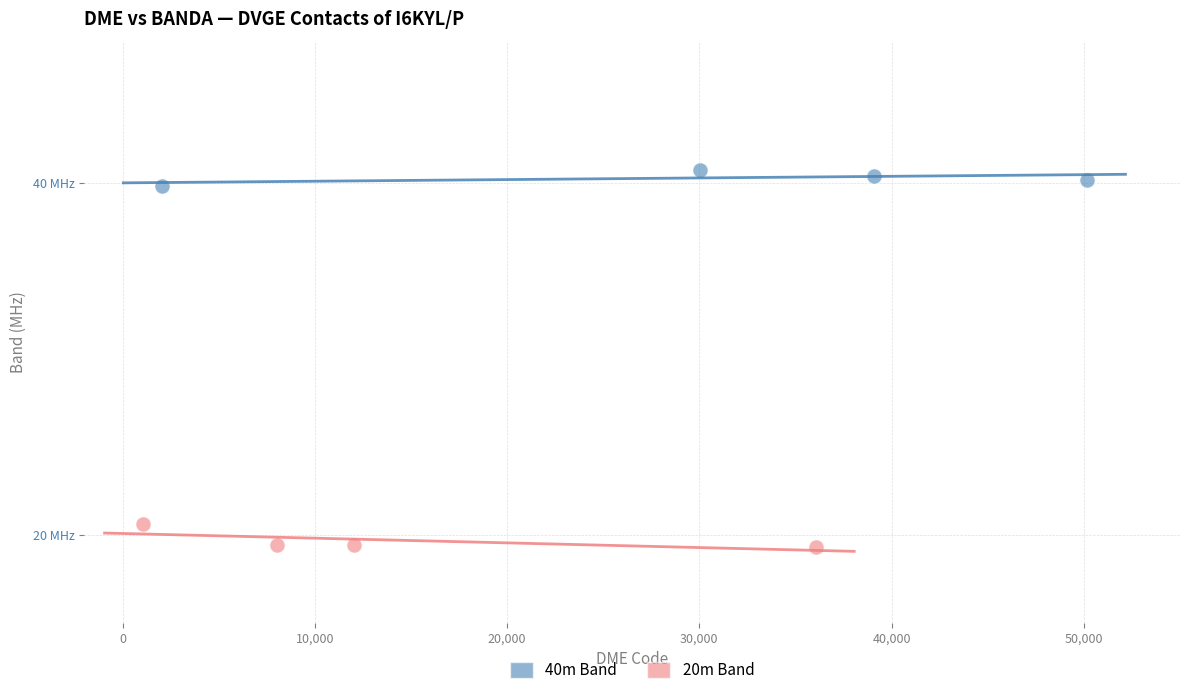

Which series contains the highest Y value?

40m Band